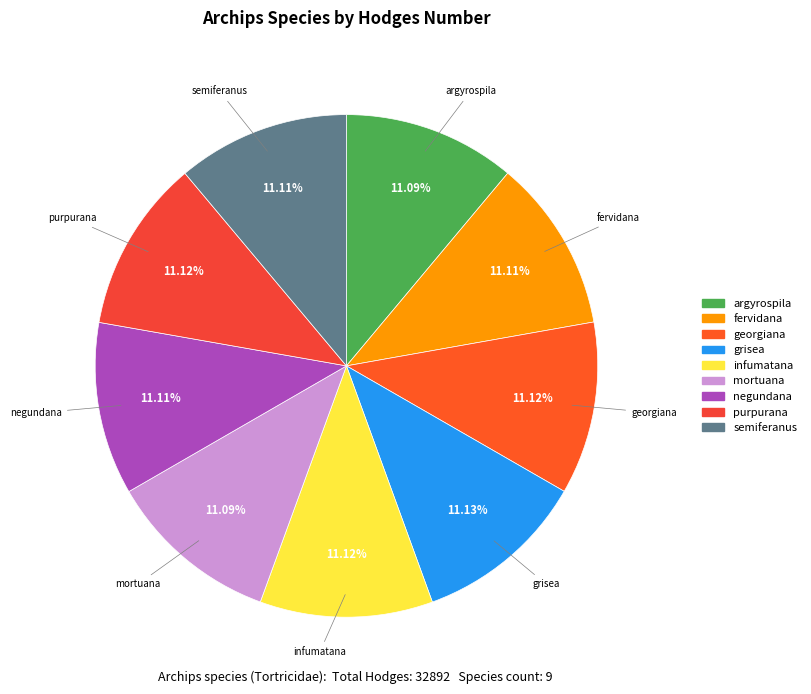

Does any single category account for the majority?

No